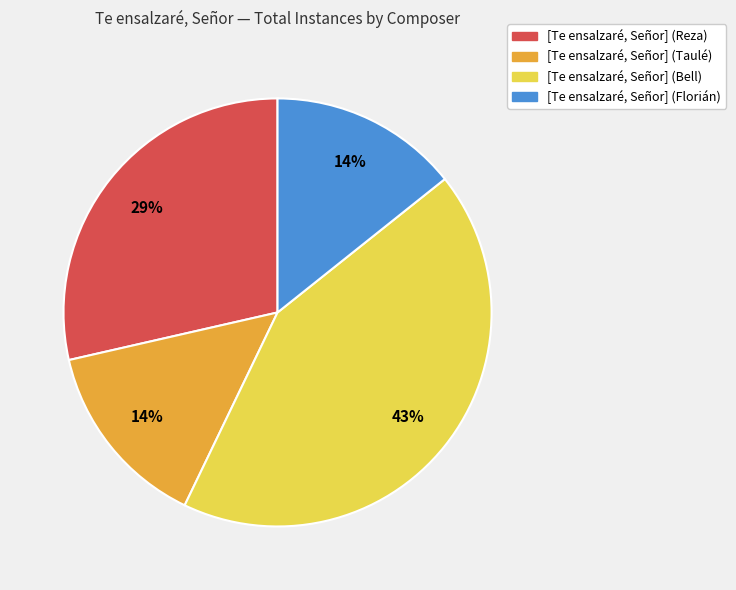

To the nearest percent, what is the difference between the largest and smallest slice percentages?

29%